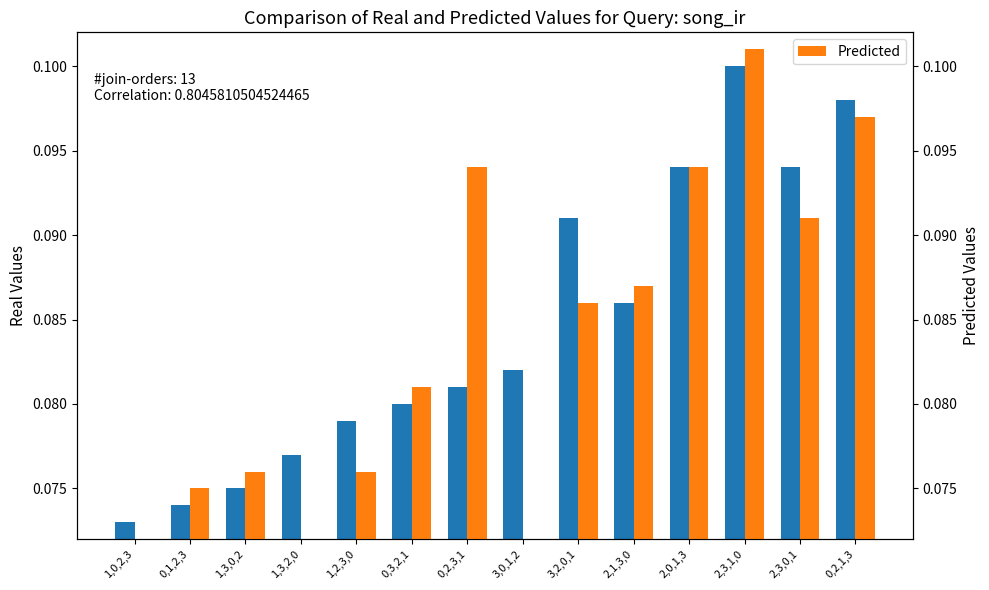

Count the number of data series in this chart.

2